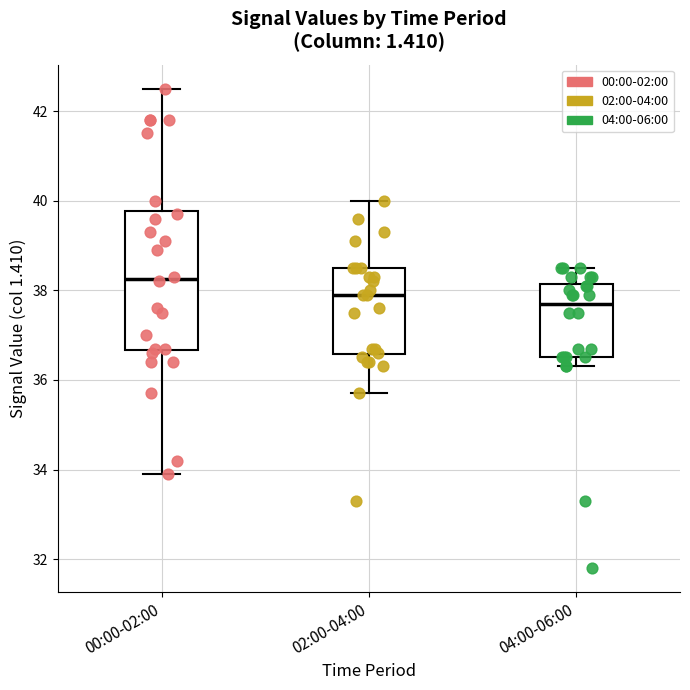

Where does the lower whisker of the box for 02:00-04:00 end on the y-axis? The values are not printed on the chart, so give them approximately, as read against the axis.

35.8